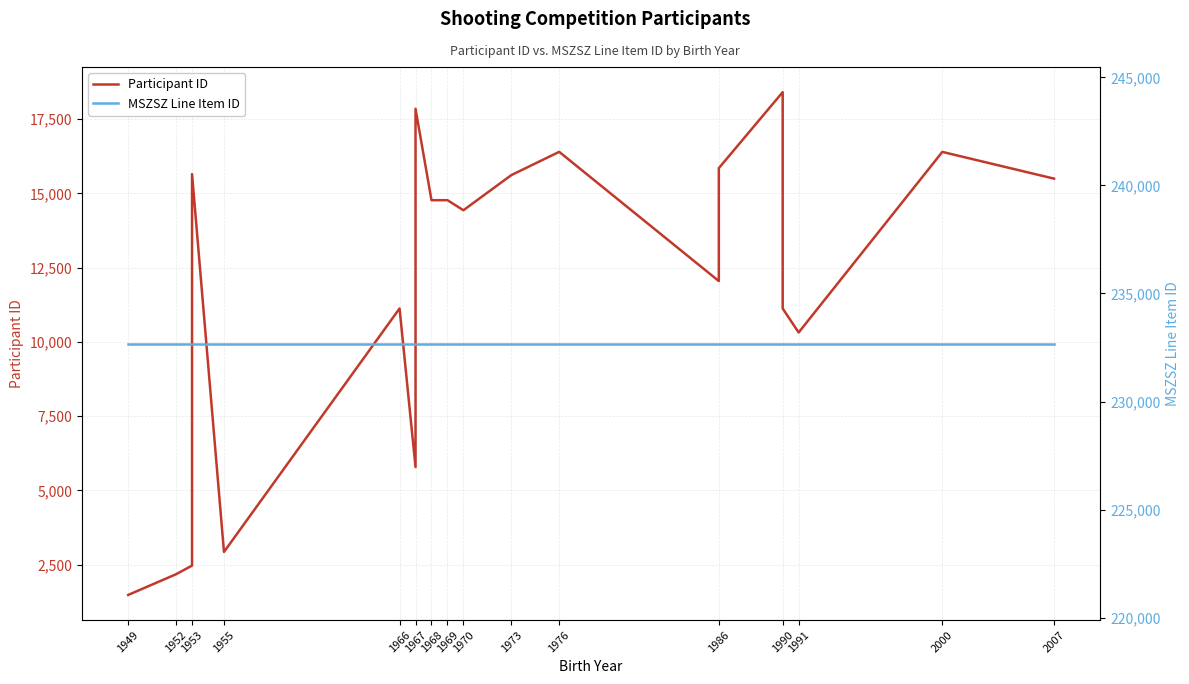

What is the sum of all Participant ID values?

235078